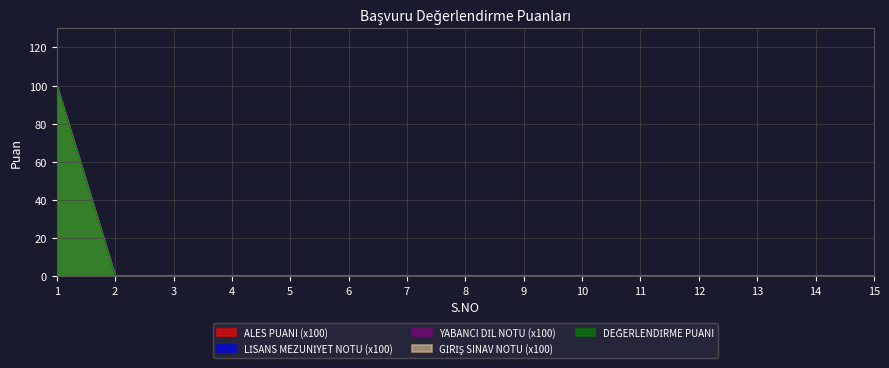

At which label does YABANCI DİL NOTU (x100) reach its peak?

1